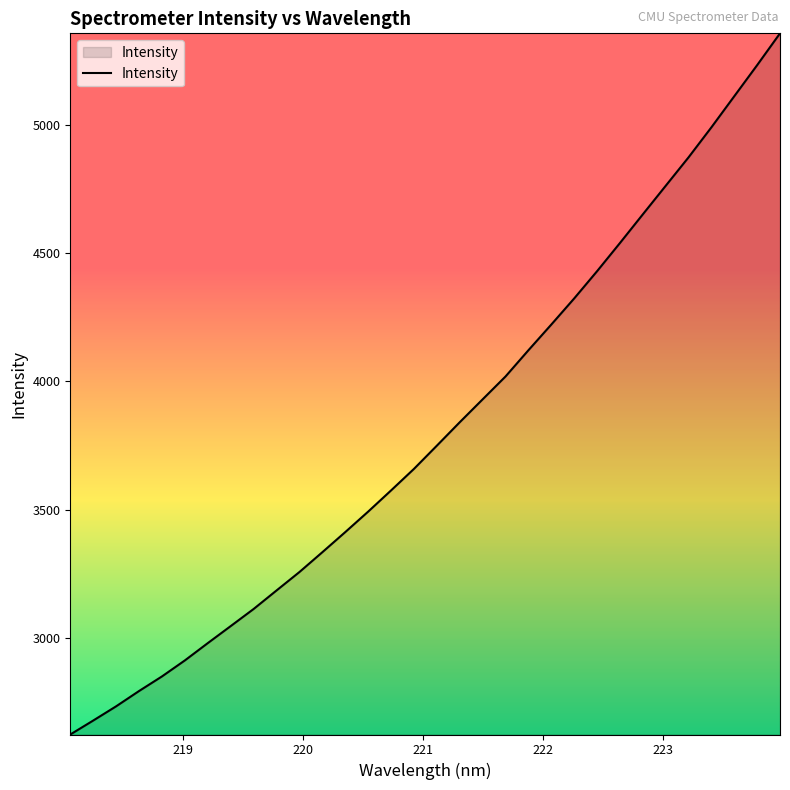

What is the difference between the maximum and minimum values?

2734.1